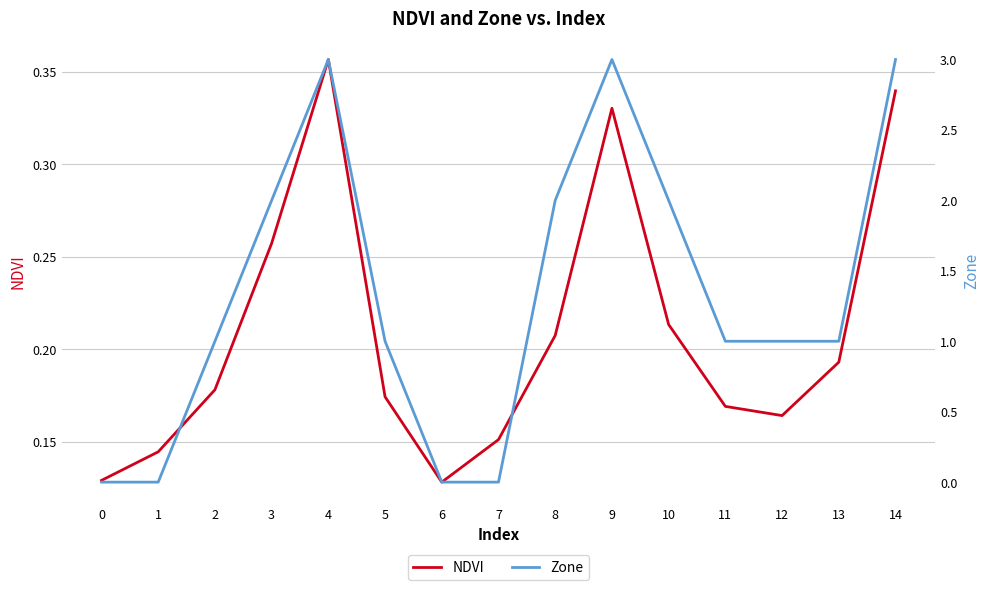

Count the number of categories in the chart.

15